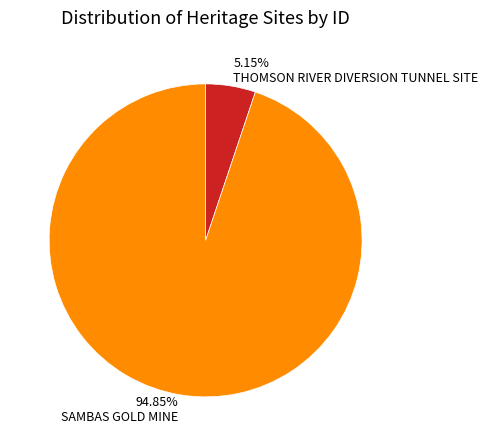

How many slices are in this pie chart?

2